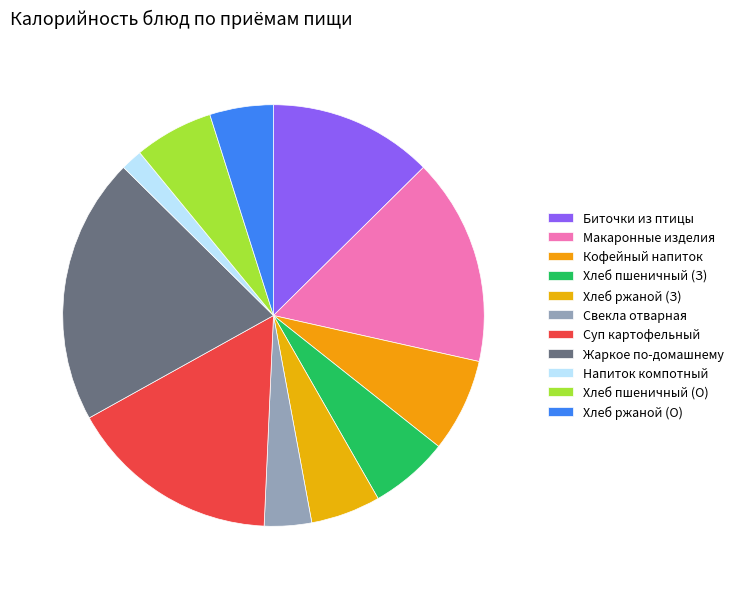

Count the number of slices in the pie.

11